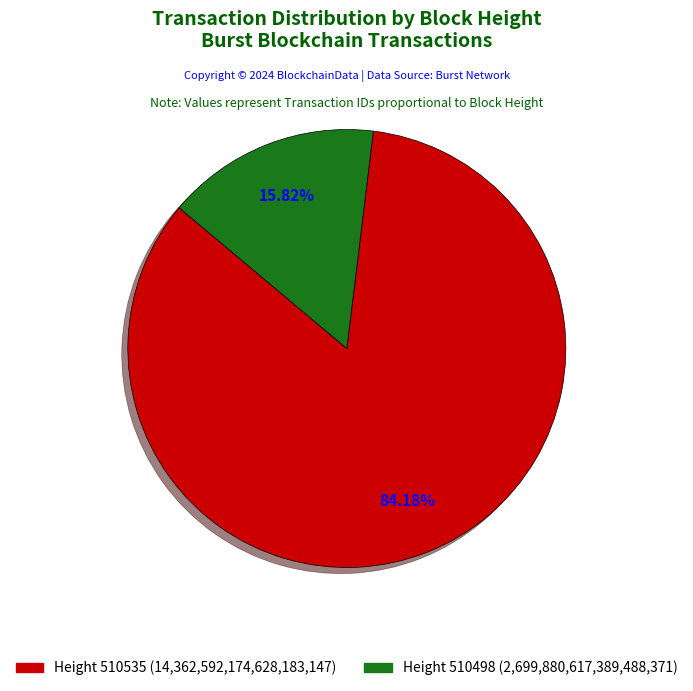

Rank the categories by value from lowest to highest.

510498, 510535